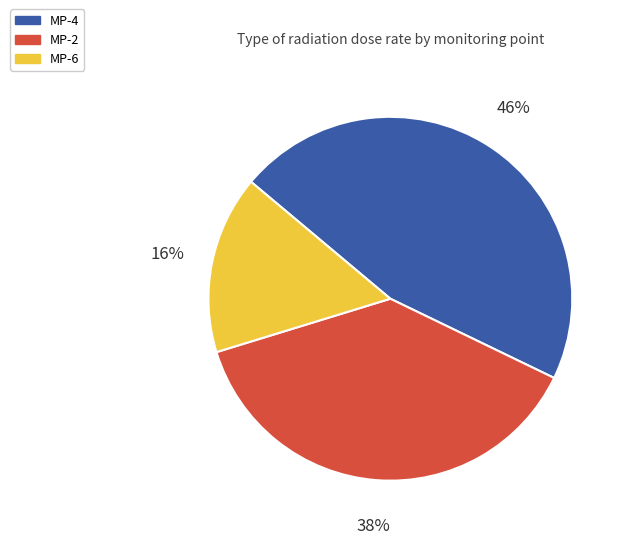

Does any single category account for the majority?

No